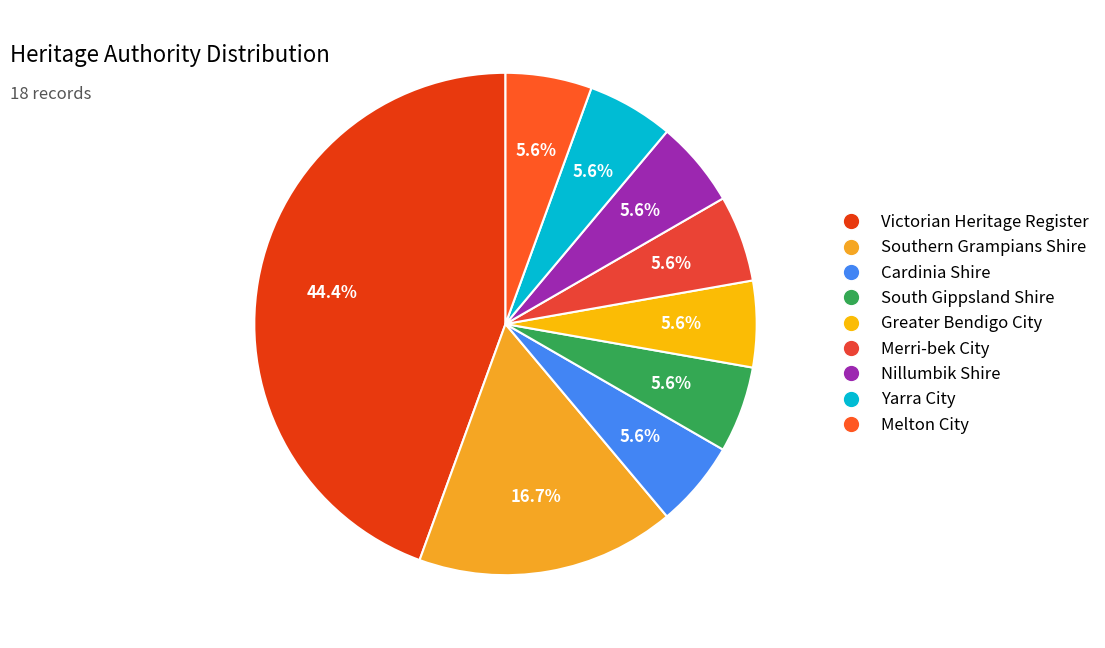

How many segments does this pie chart have?

9